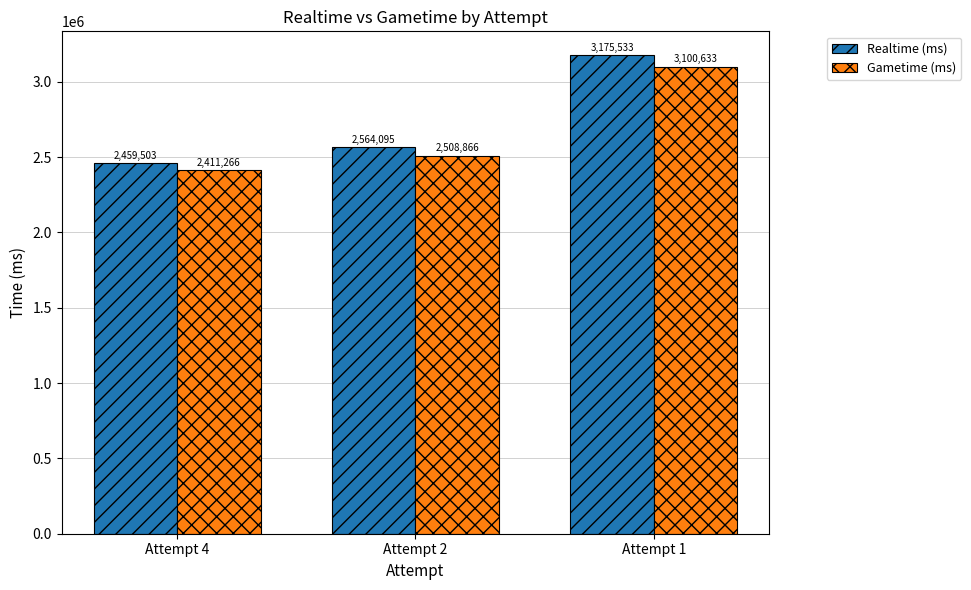

How many values in the Realtime (ms) series are below 2564095?

1